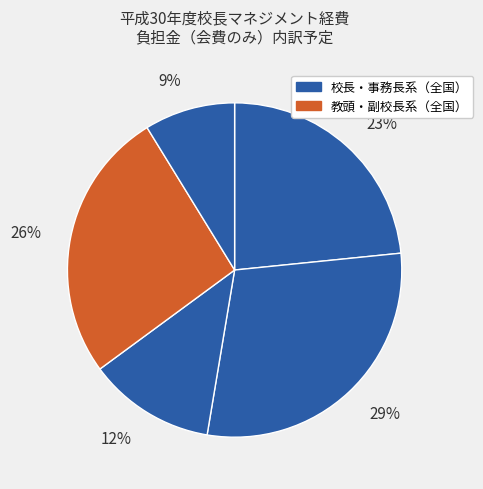

Is there a majority slice in this chart?

No